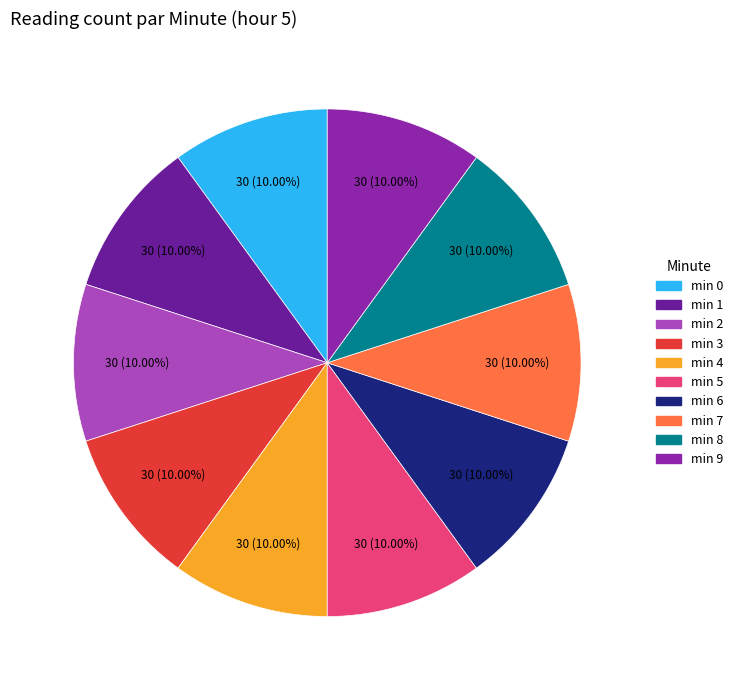

Is there any slice that represents more than half of the pie?

No